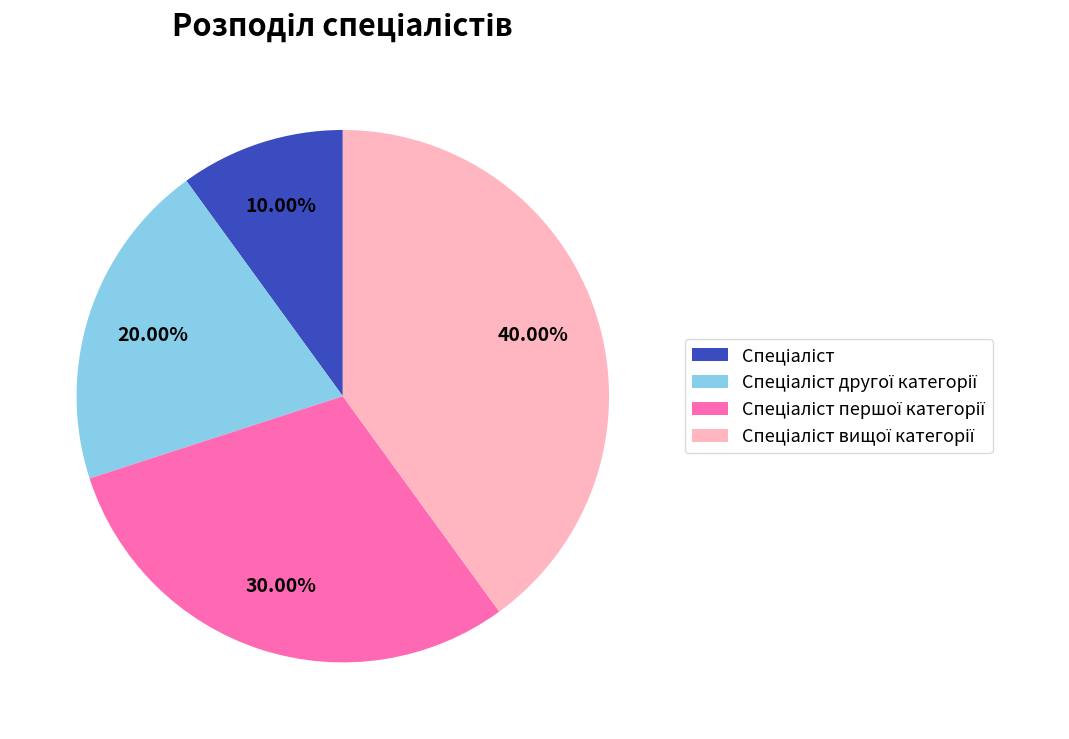

Is there a majority slice in this chart?

No